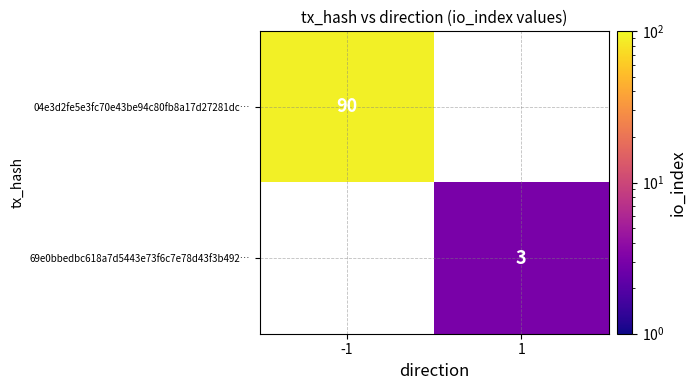

At how many categories does at least one series exceed 81?

1